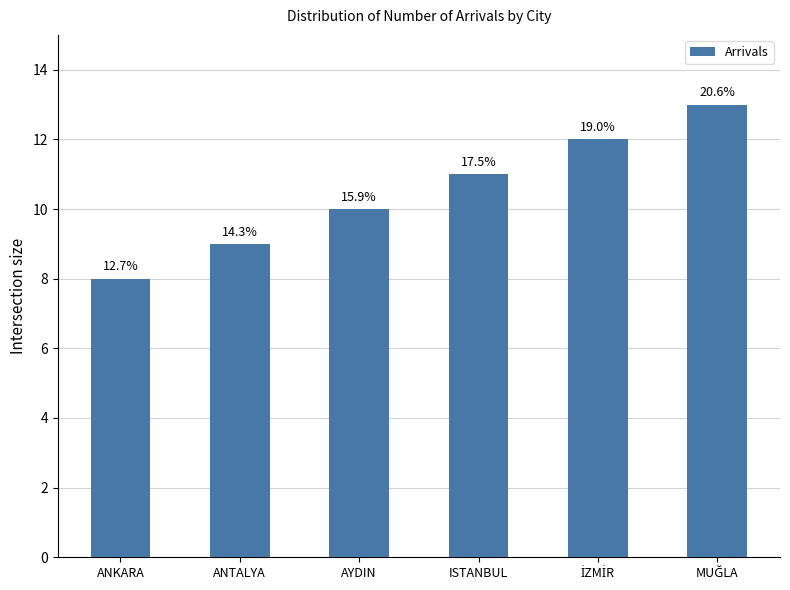

How many values are between 9 and 12?

4